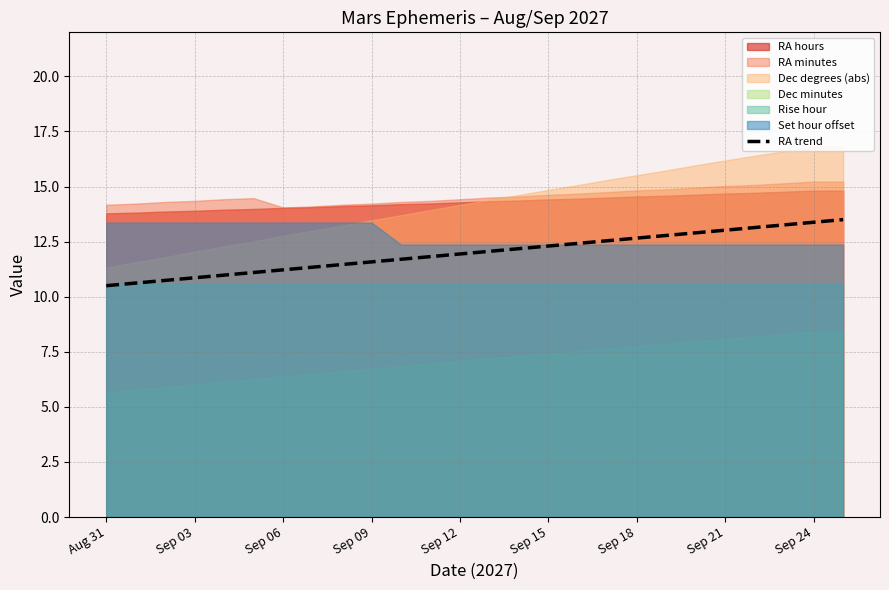

The value of RA trend at Sep 09 is 11.6. True or false?

True